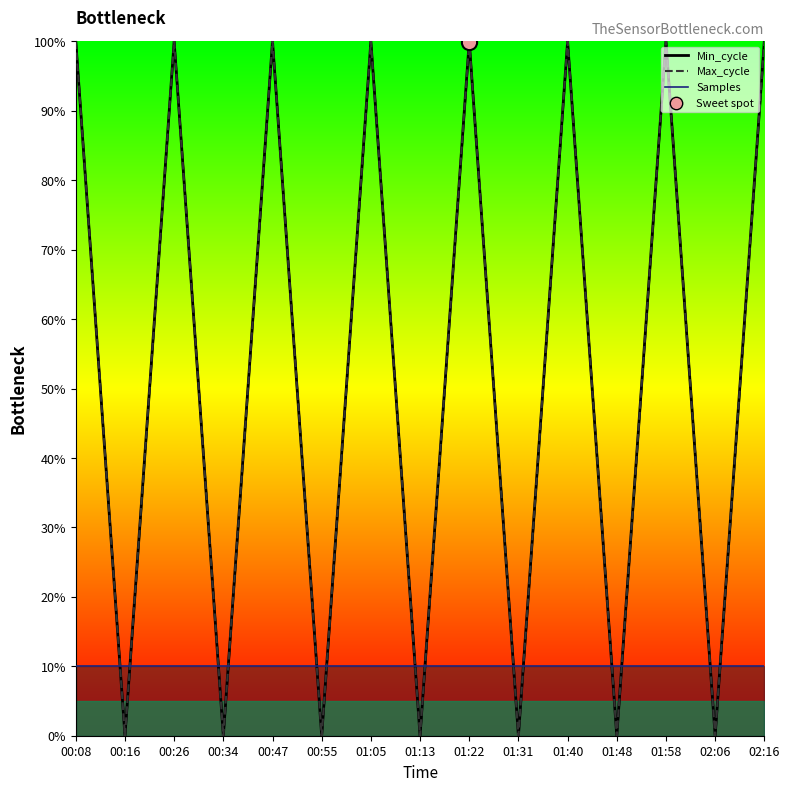

At which category is the sum across all series the highest?

00:47